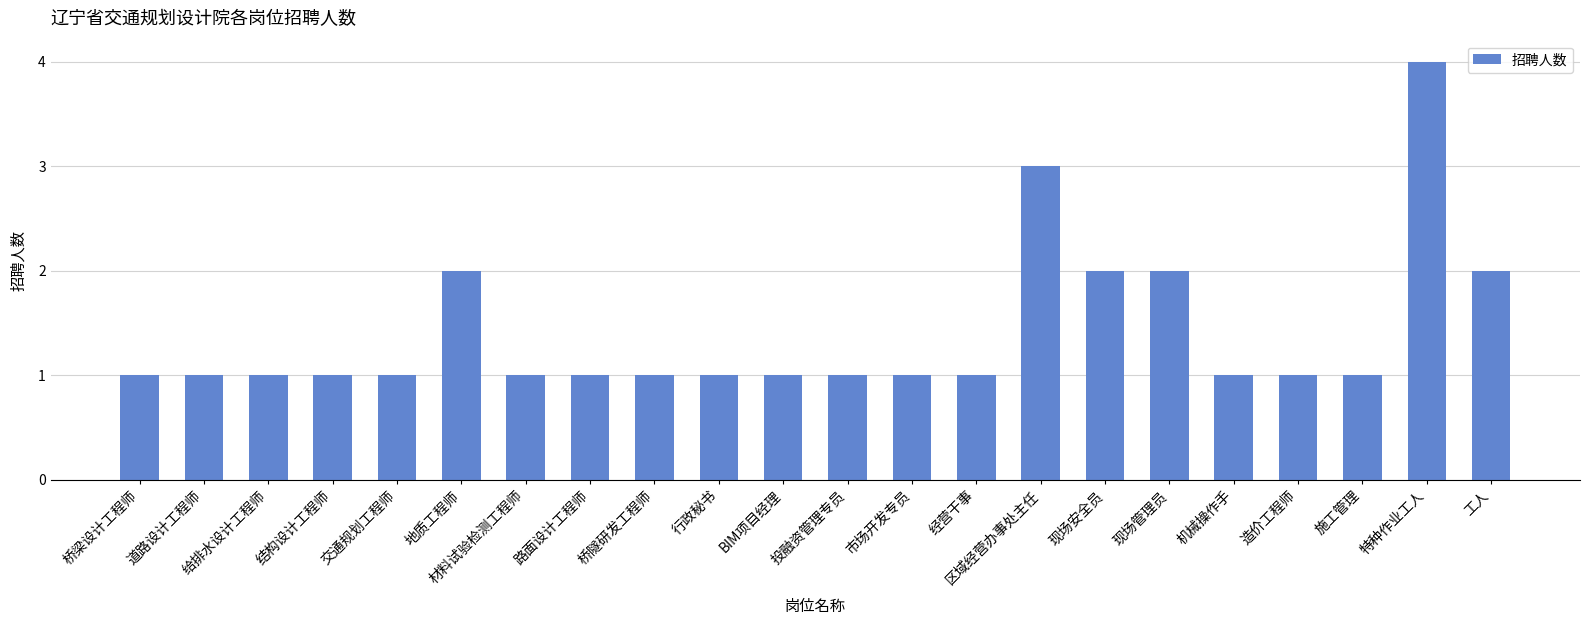

Are the bars grouped side by side (vs. stacked)?

No